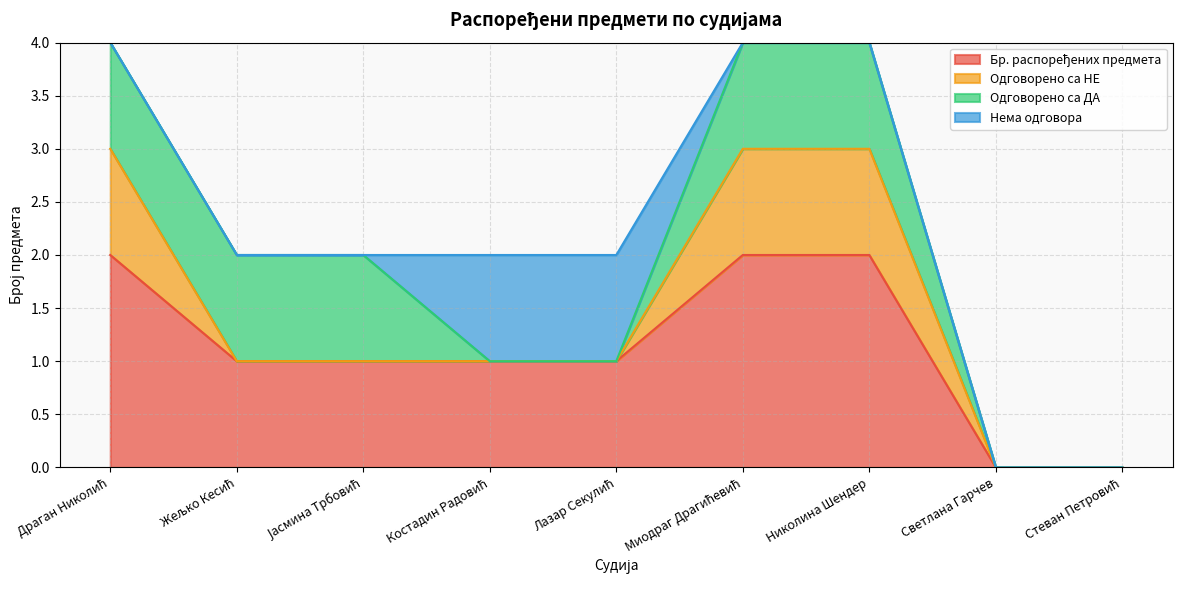

Reading left to right, what are all the values shown in this chart?

Бр. распоређених предмета: 2	1	1	1	1	2	2	0	0
Одговорено са НЕ: 1	0	0	0	0	1	1	0	0
Одговорено са ДА: 1	1	1	0	0	1	1	0	0
Нема одговора: 0	0	0	1	1	0	0	0	0